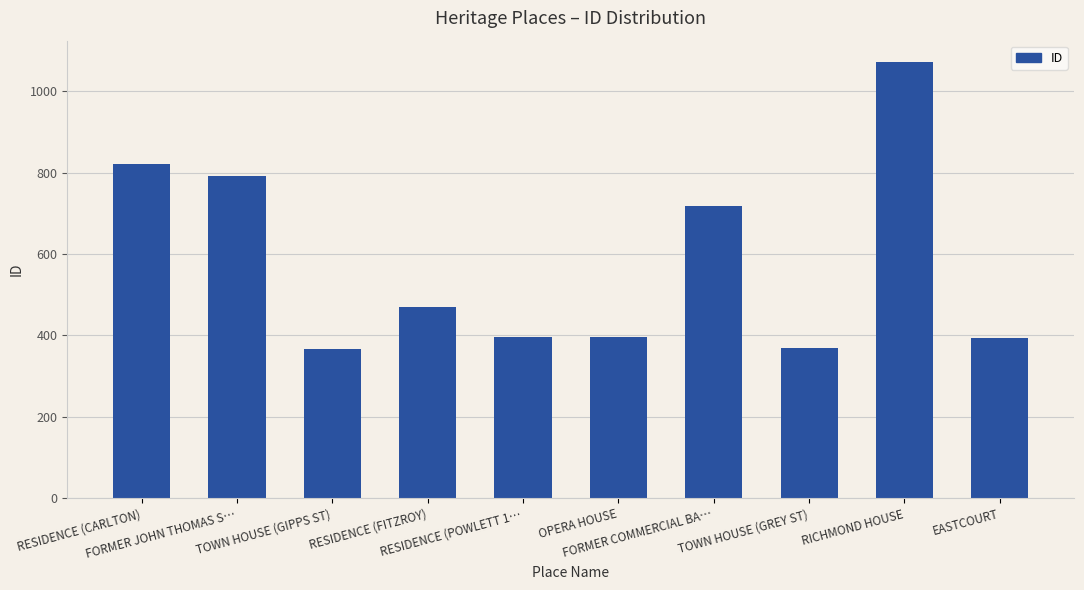

What is the sum of all values?

5795